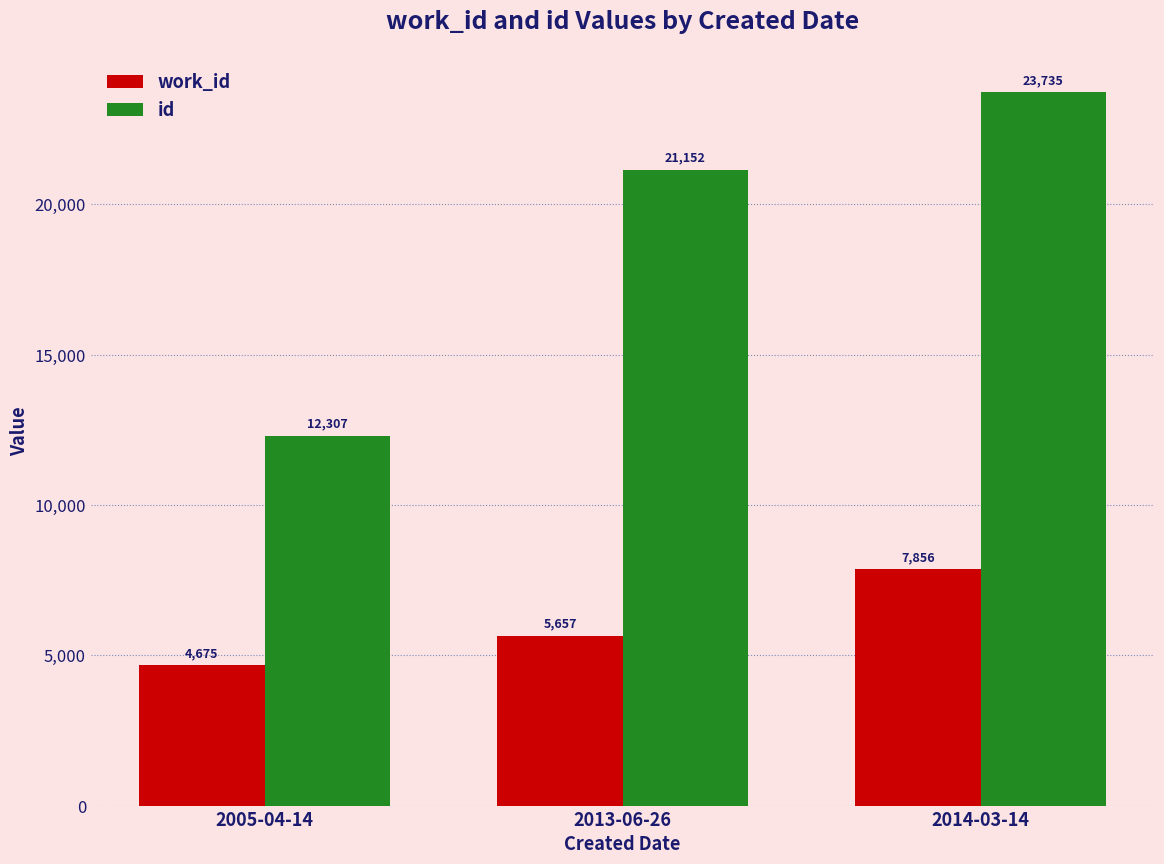

Which series has the widest spread of values?

id